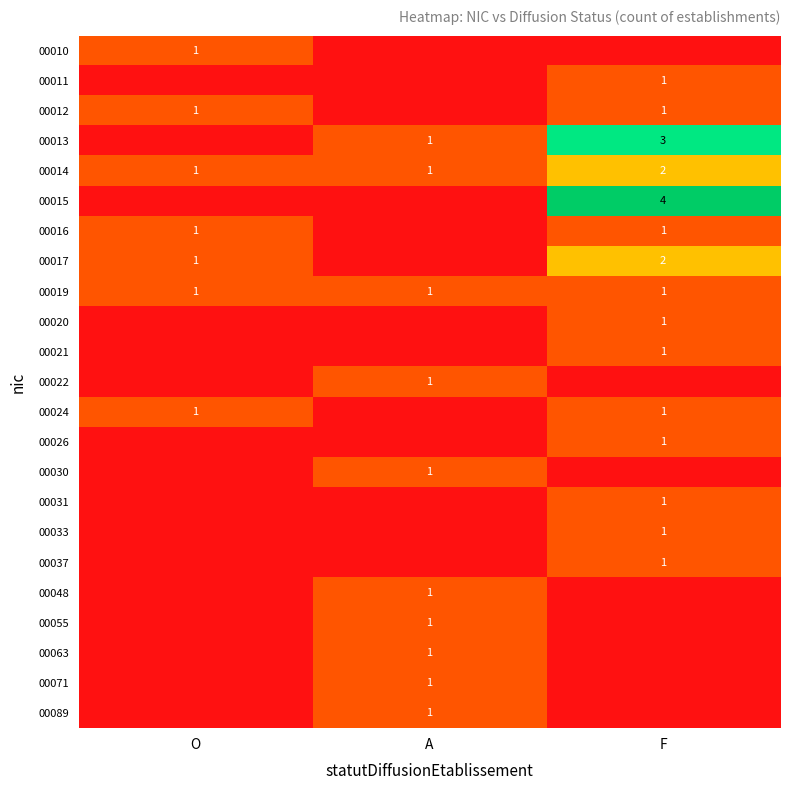

Is it true that 00031 equals 1 at F?

True